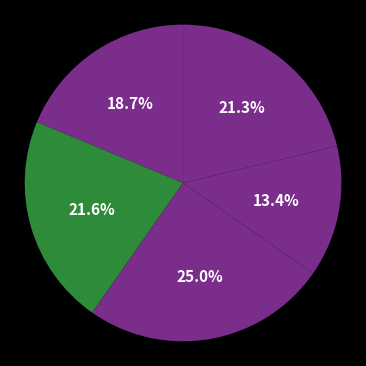

How many slices are in this pie chart?

5